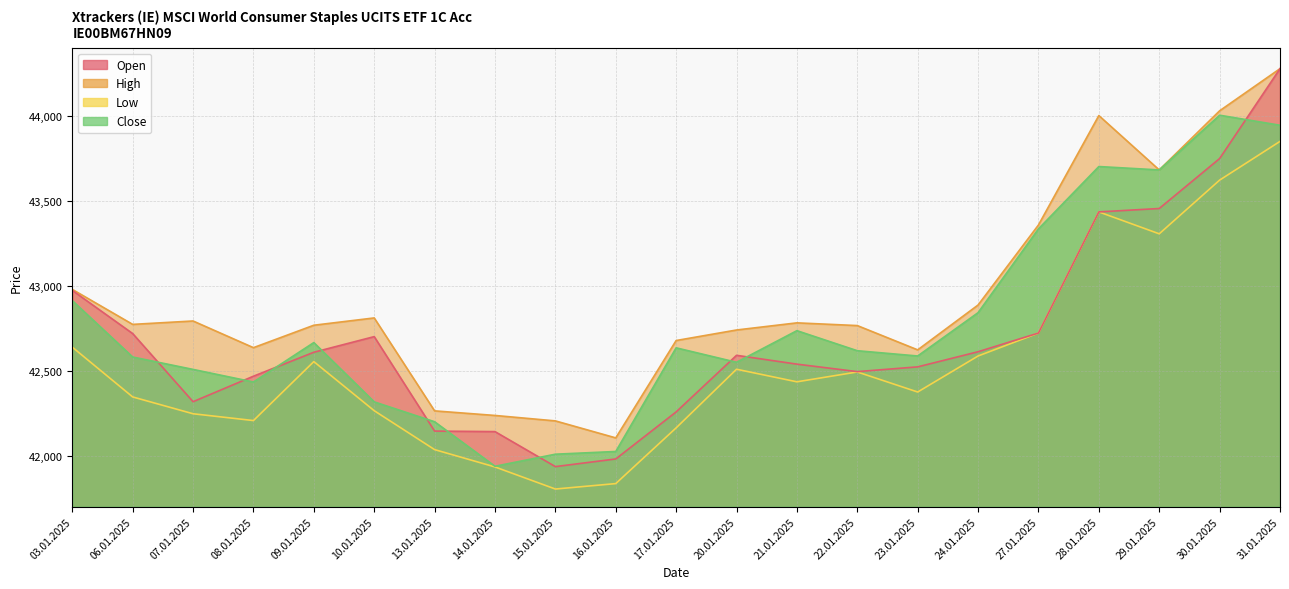

What is the difference between the maximum and minimum values in the Low series?

2046